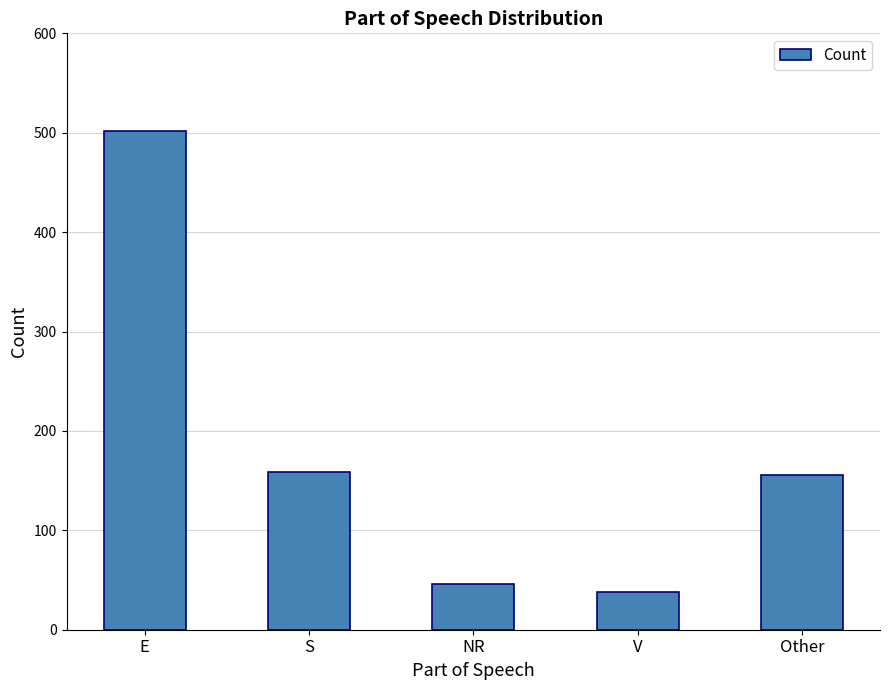

What is the value of the 2nd bar from the left?

159